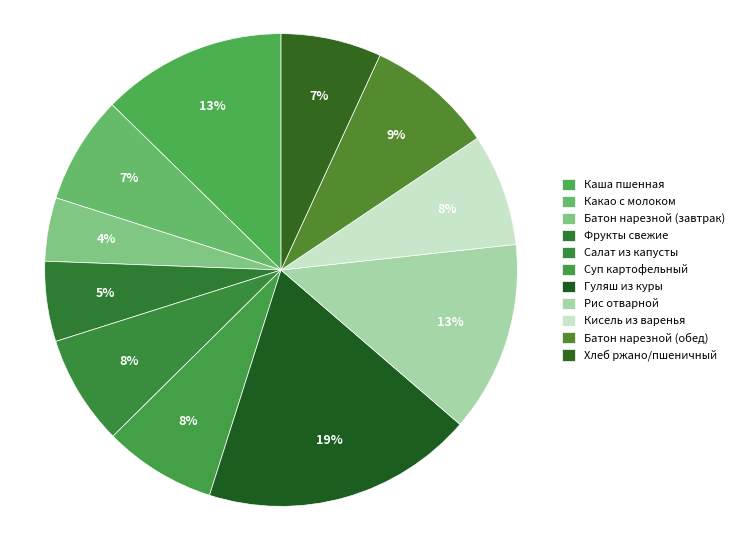

What is the largest slice in the pie chart?

Гуляш из куры